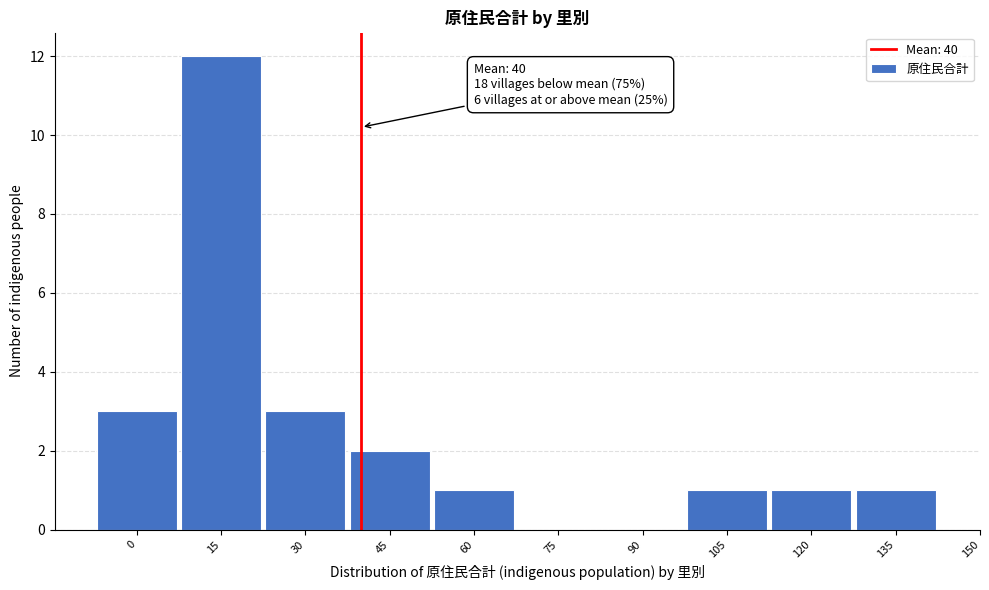

Reading left to right, list all the values displayed in this chart.

0=3	15=12	30=3	45=2	60=1	75=0	90=0	105=1	120=1	135=1